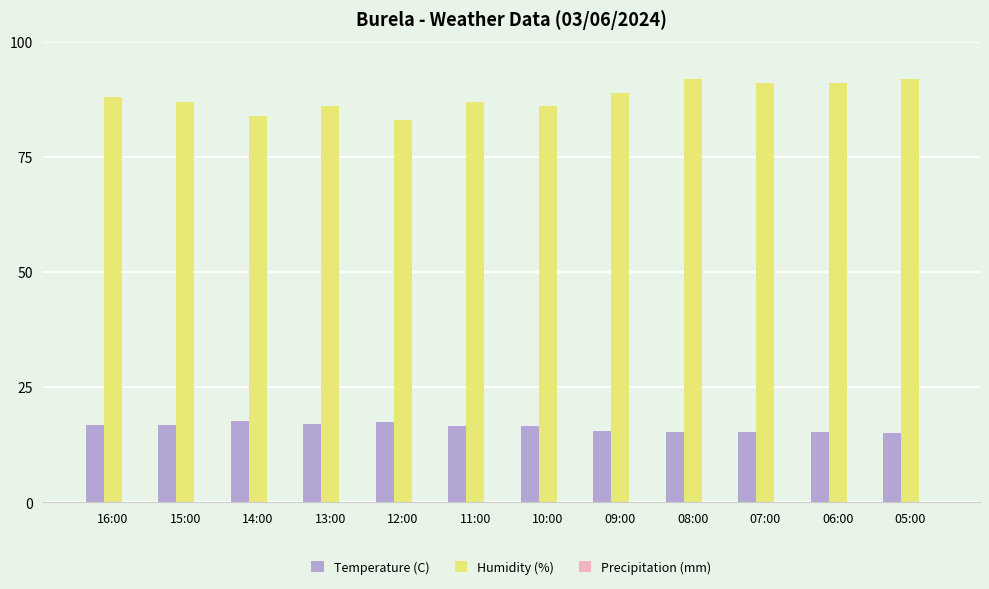

The Temperature (C) series shows 15.2 at 06:00. True or false?

True